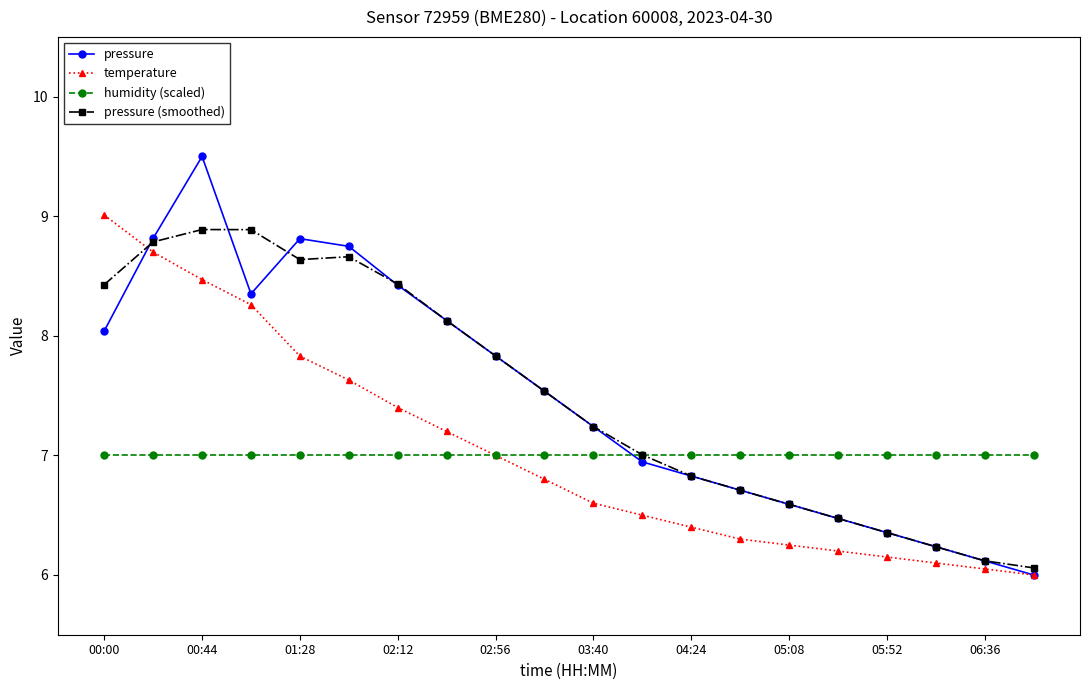

What is the lowest value of the temperature series?

6.0